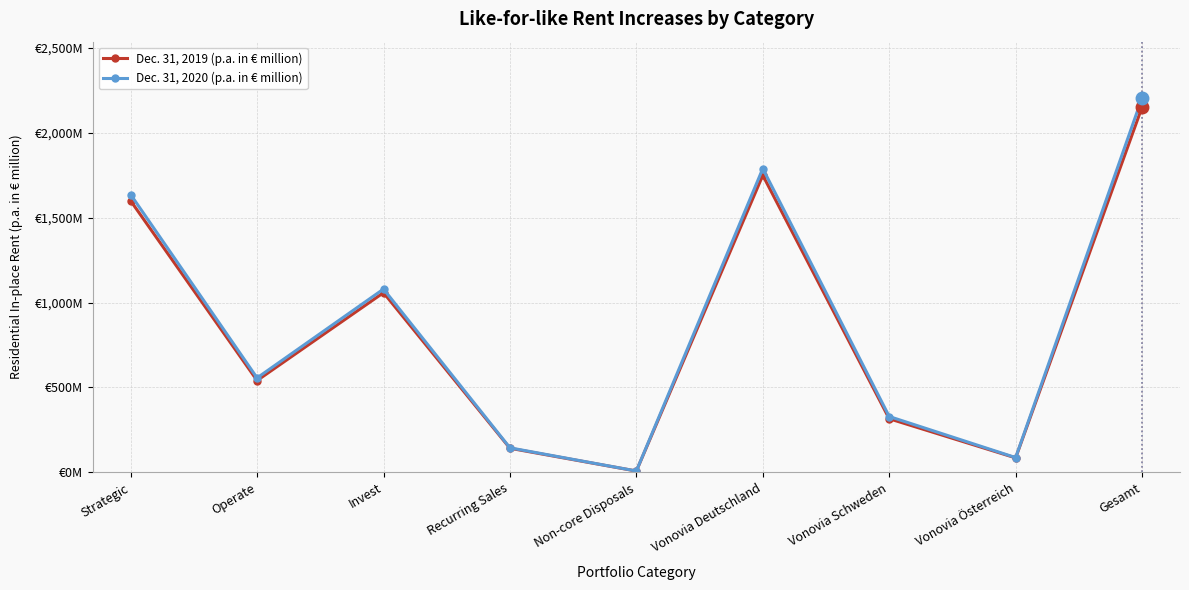

True or false: Dec. 31, 2020 (p.a. in € million) and Dec. 31, 2019 (p.a. in € million) cross at least once.

False